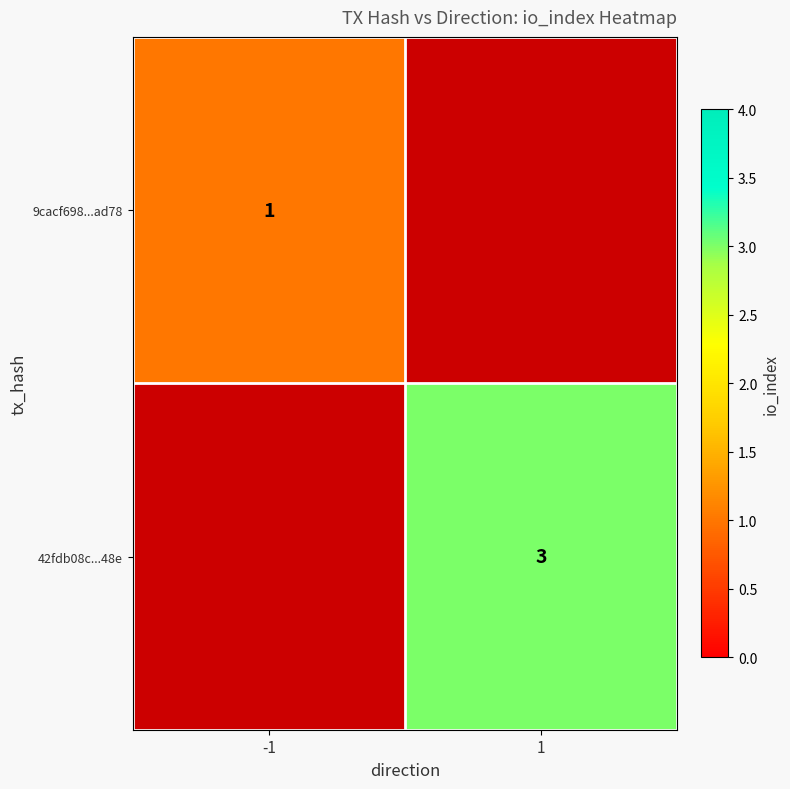

True or false: 42fdb08c...48e has a value of 1 at 1.

False